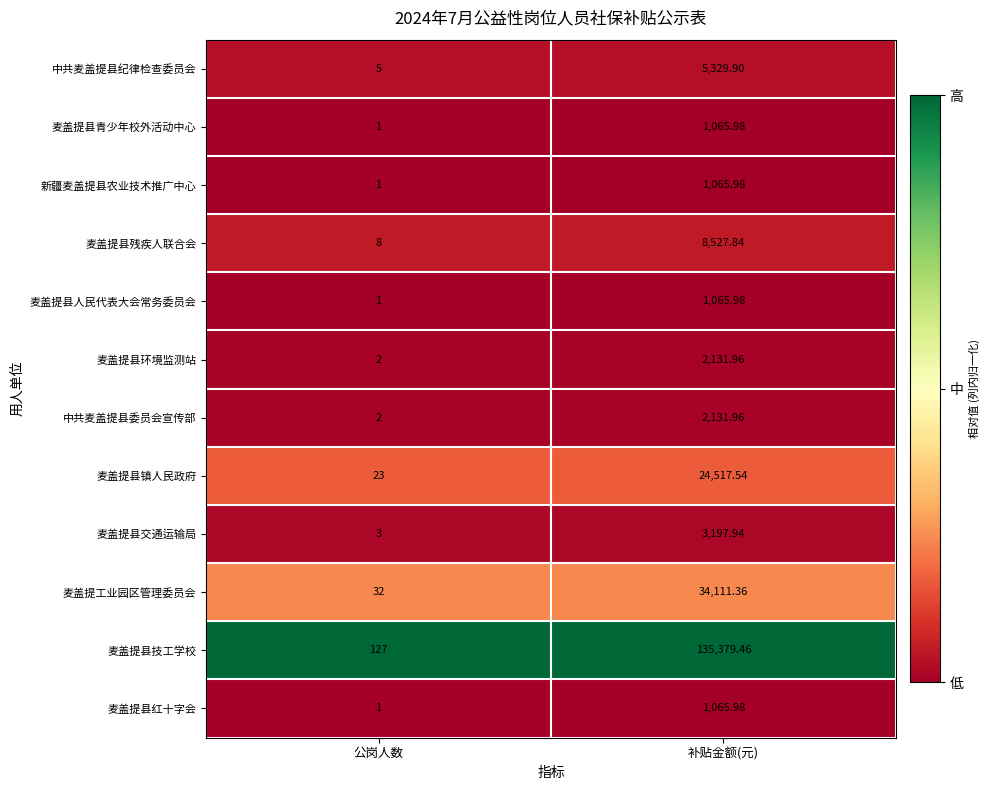

Which series has the largest range (max minus min)?

麦盖提县技工学校